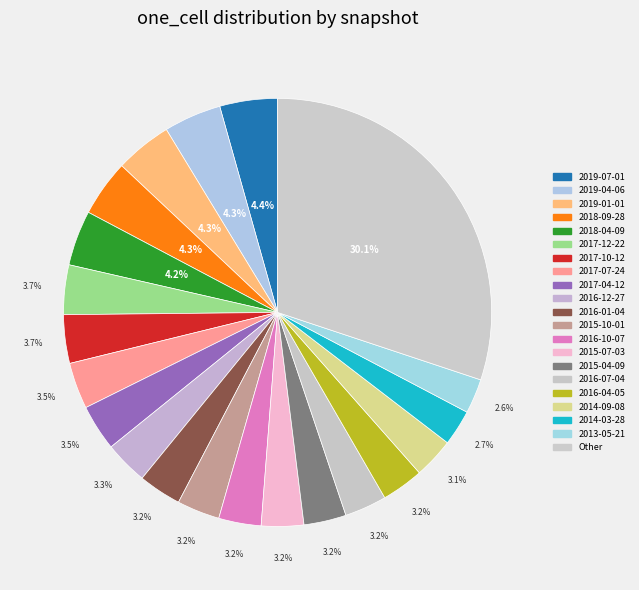

How many segments does this pie chart have?

21